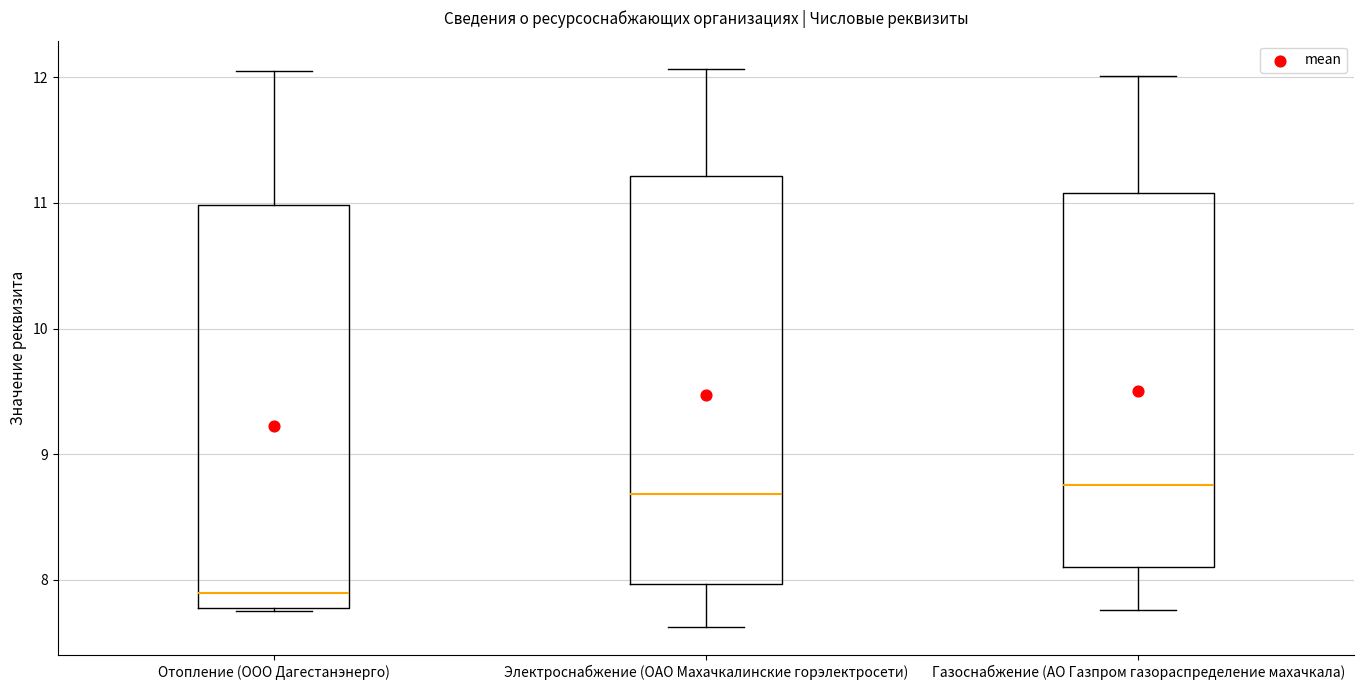

Reading left to right, read every box against the y-axis: the position of its median line, the range the box covers, and the ends of its whiskers. The values are not printed on the chart, so give them approximately, as read against the axis.

Отопление (ООО Дагестанэнерго): median 7.9, box 7.8 to 11.0, whiskers 7.8 to 12.0
Электроснабжение (ОАО Махачкалинские горэлектросети): median 8.7, box 8.0 to 11.2, whiskers 7.6 to 12.1
Газоснабжение (АО Газпром газораспределение махачкала): median 8.8, box 8.1 to 11.1, whiskers 7.8 to 12.0